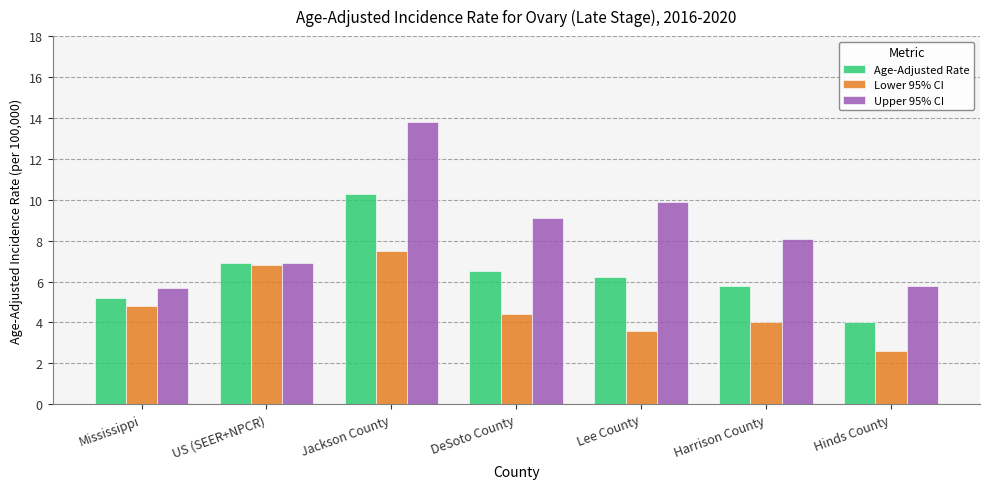

How many categories are shown in the chart?

7